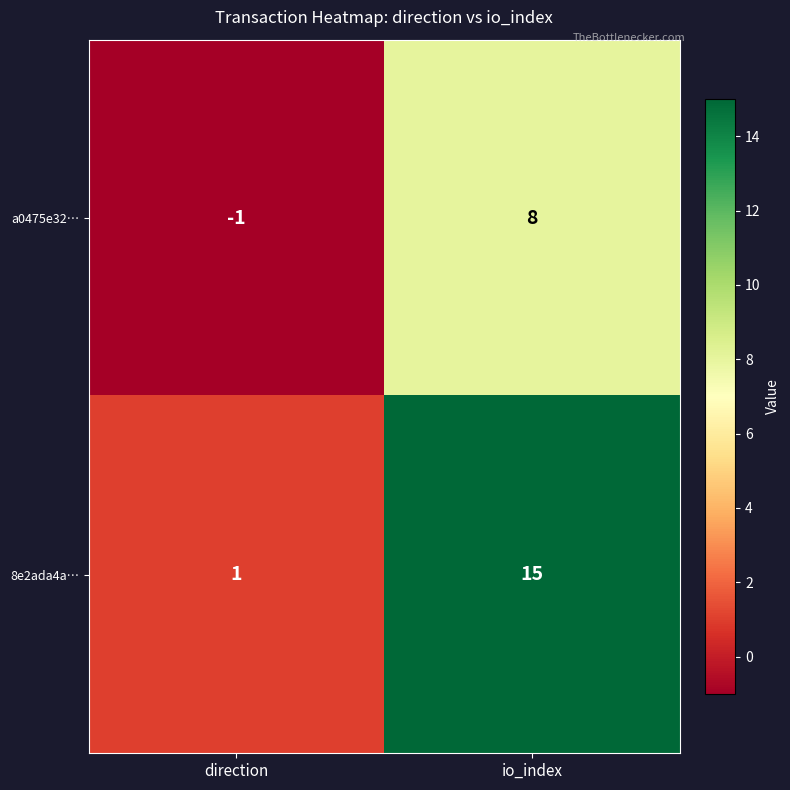

What is the greatest value displayed?

15